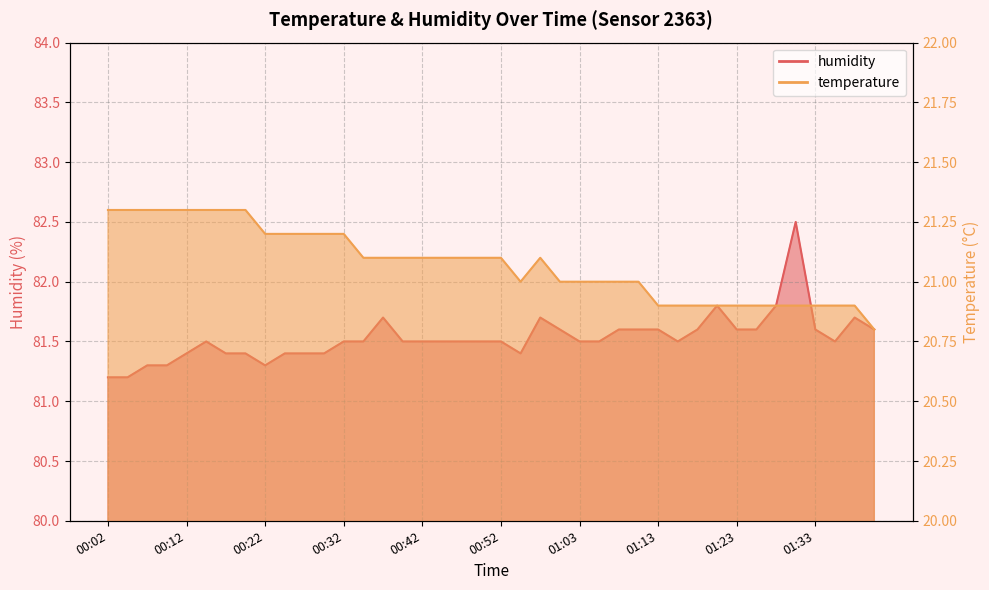

Between 00:22 and 00:35, which series saw the biggest shift?

humidity